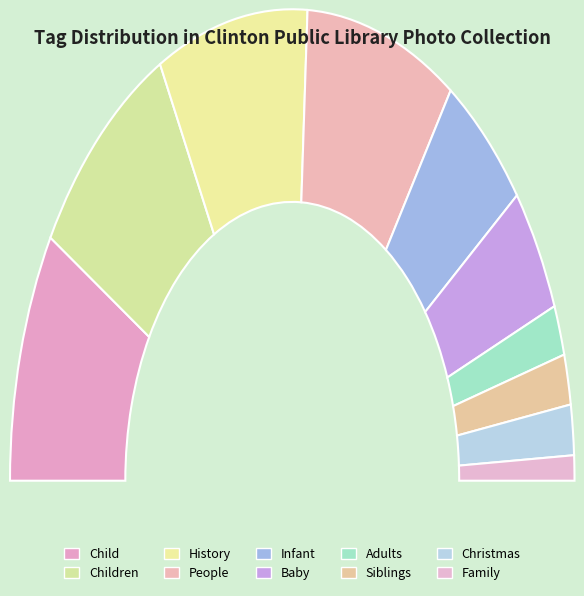

How many segments does this pie chart have?

10